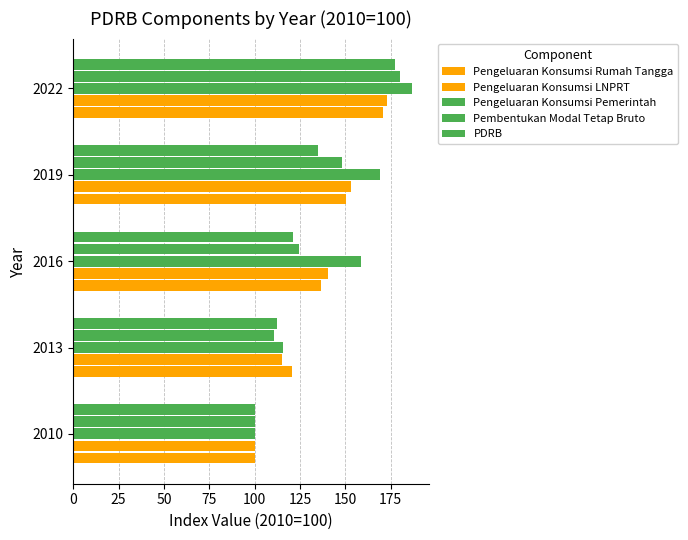

How many series are shown in this chart?

5